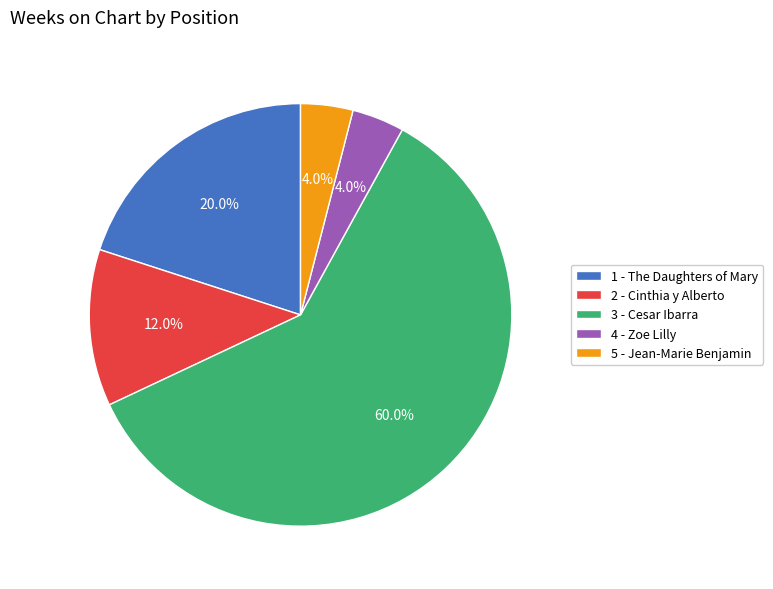

What percentage is NOT represented by 5 - Jean-Marie Benjamin?

96.0%